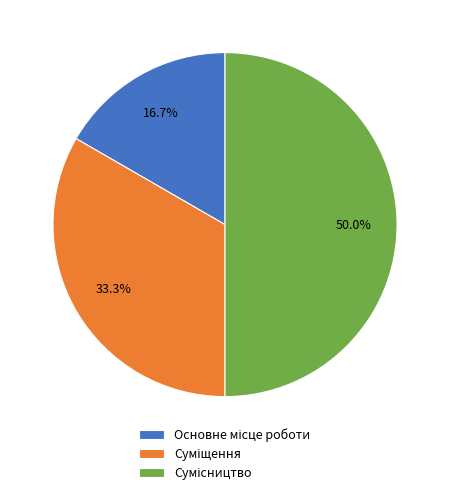

To the nearest percent, what portion does Основне місце роботи represent?

17%